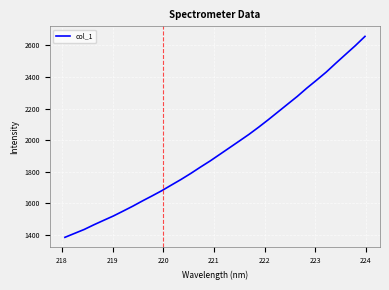

What is the sum of all values?

61966.7